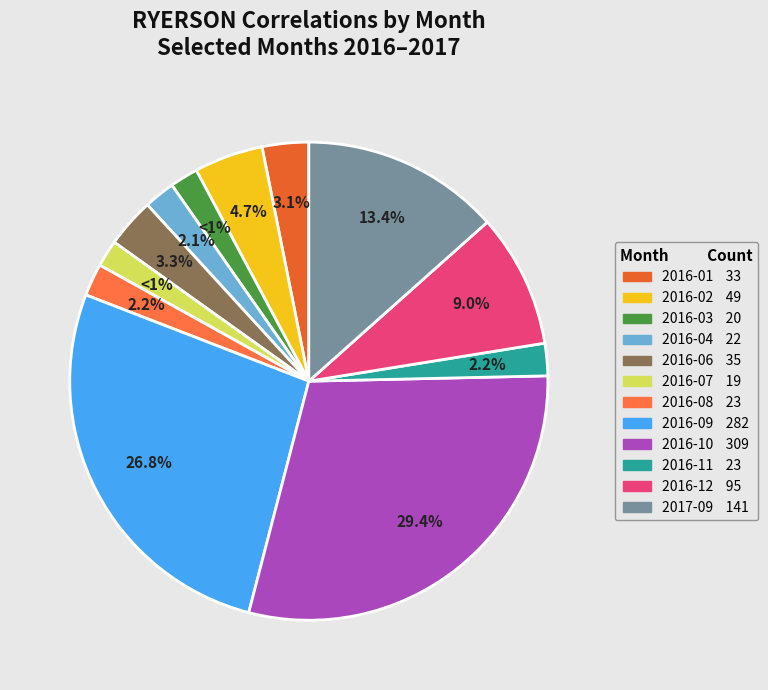

To the nearest percent, what is the combined percentage of 2016-06 and 2016-09?

30%